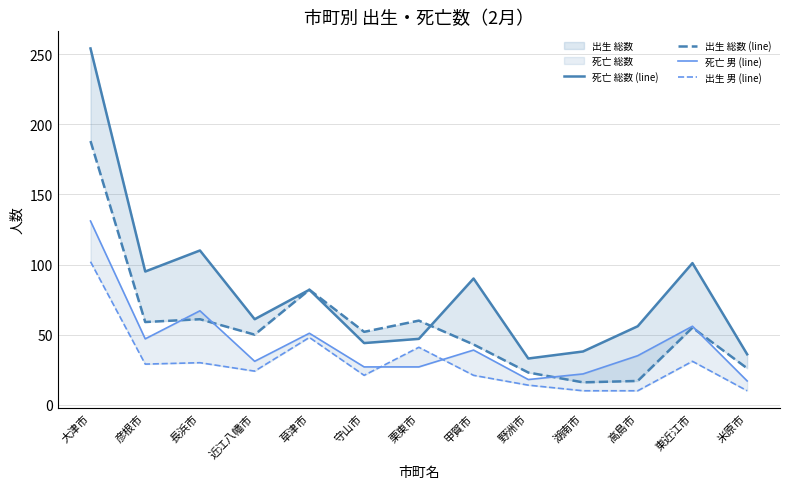

At how many categories does at least one series exceed 126?

1